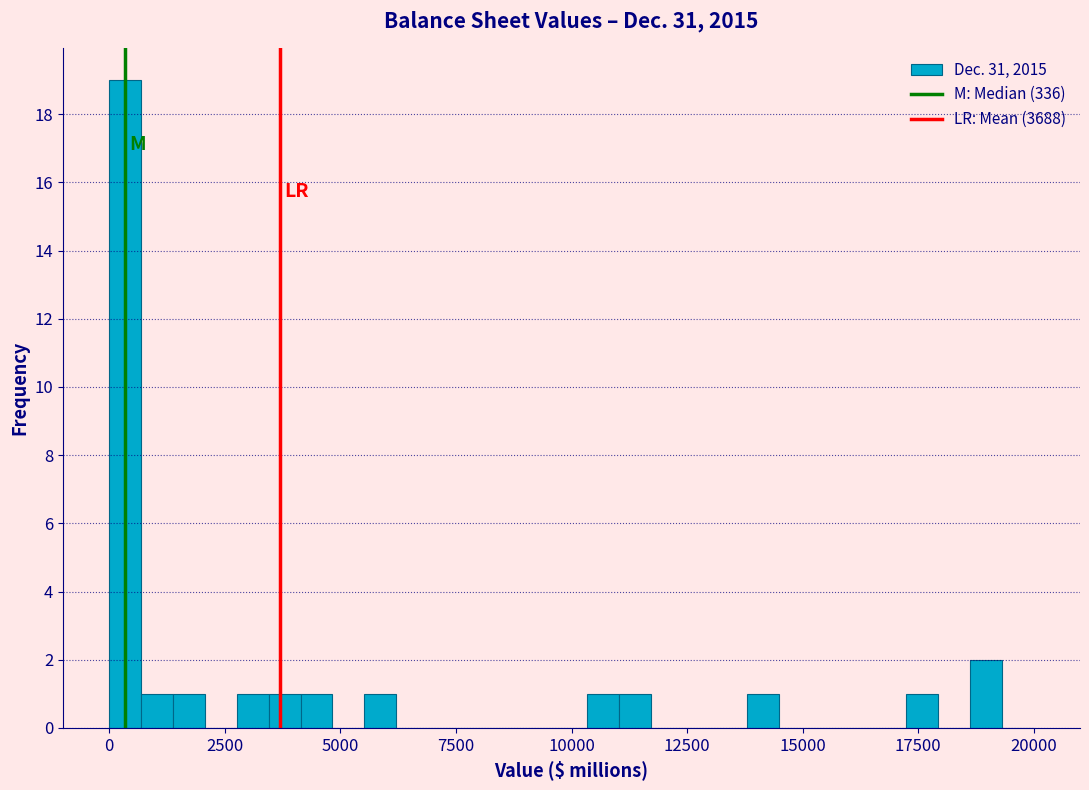

Around what value on the x-axis is the tallest bar? Give the approximate position of its centre, as read against the axis.

500